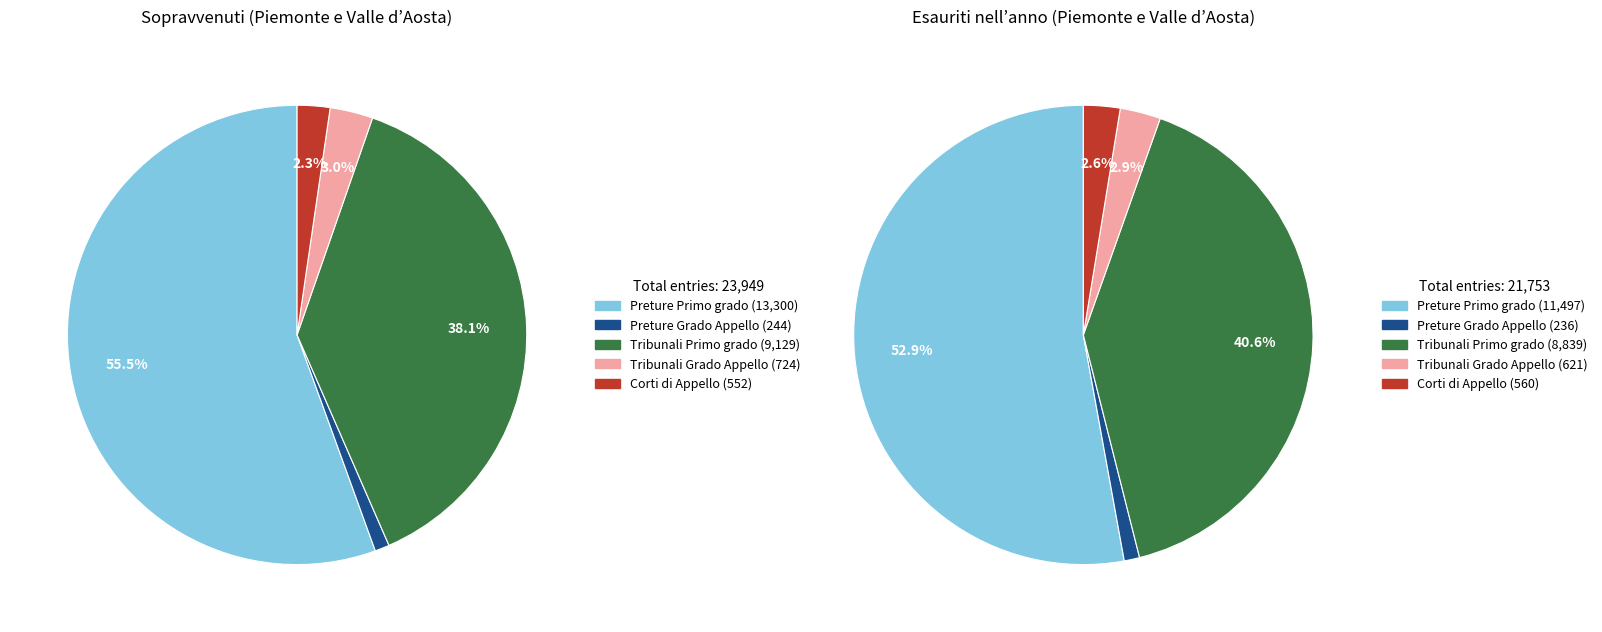

Which slice is the smallest?

Preture Grado Appello - Sopravvenuti